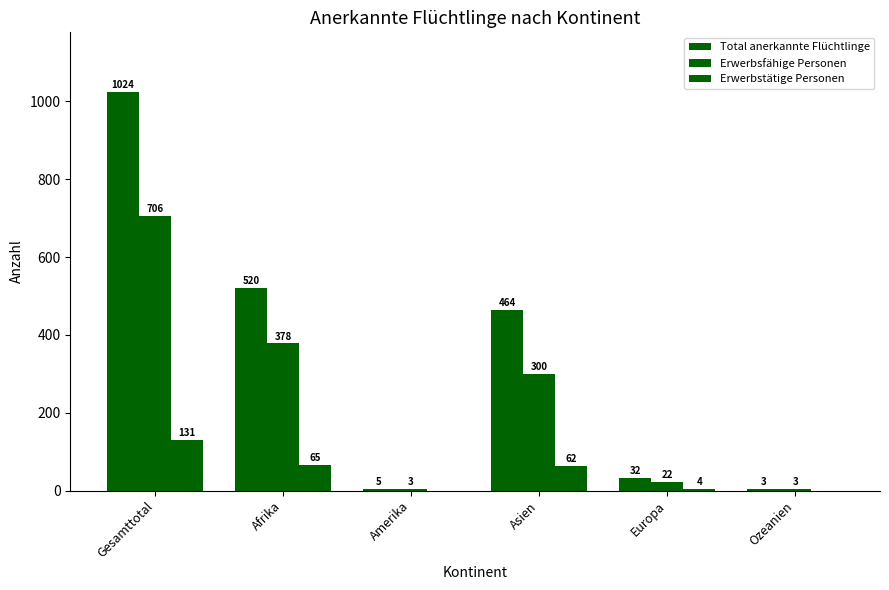

Which series changed the most between Afrika and Ozeanien?

Total anerkannte Flüchtlinge